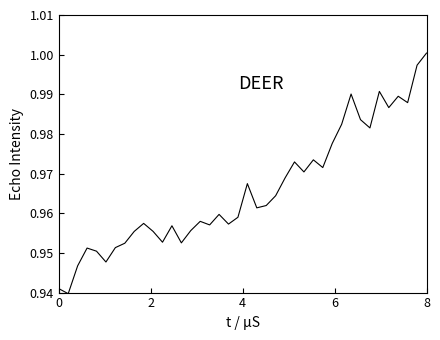

What is the difference between the maximum and minimum values?

0.1